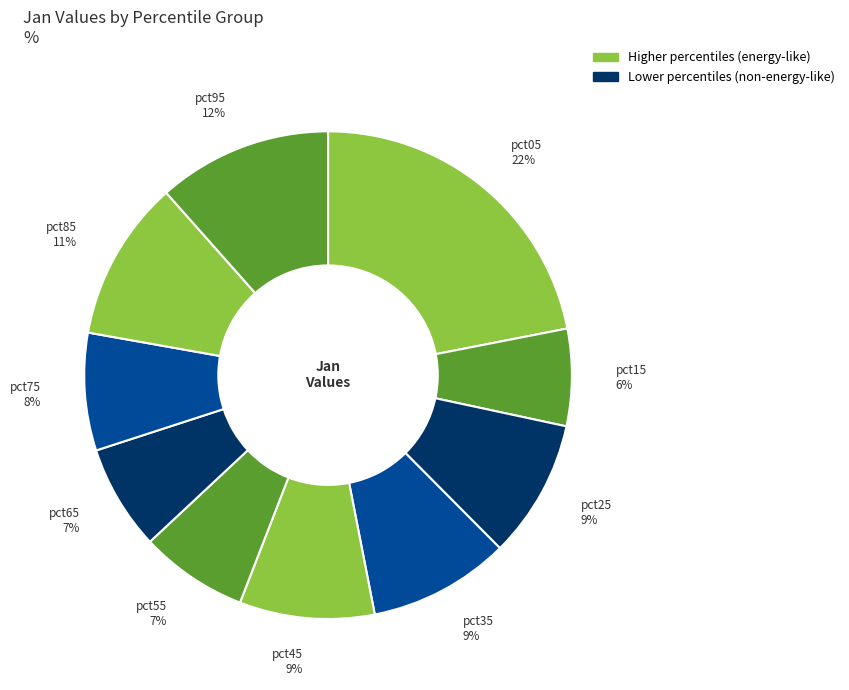

What is the smallest slice in the pie chart?

pct15